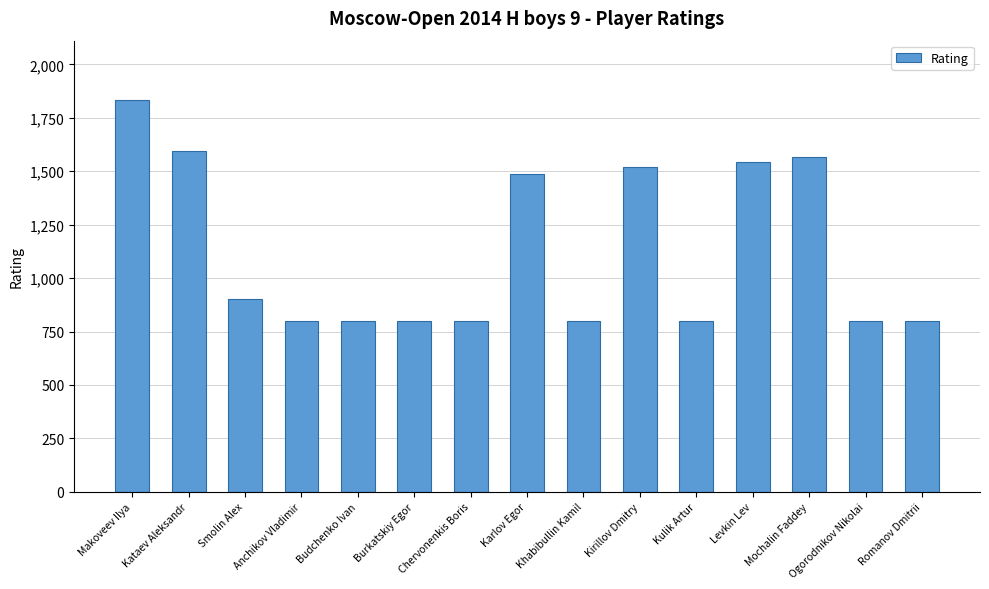

How many distinct data groups are displayed?

1